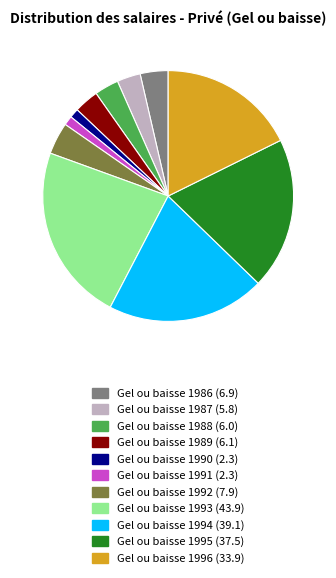

Which category has the biggest portion of the pie?

Gel ou baisse 1993